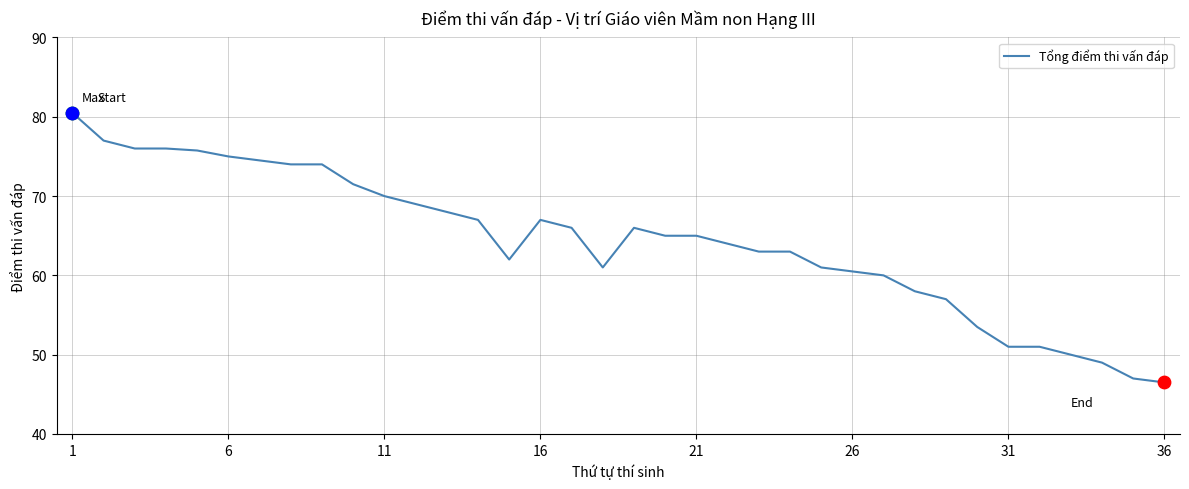

What is the minimum value shown in the chart?

46.5